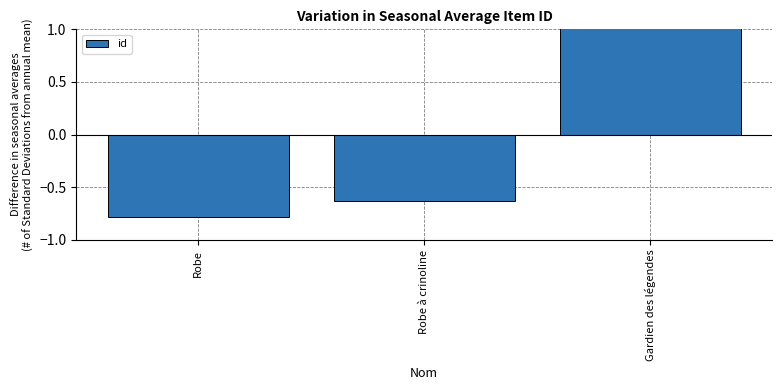

Is it true that the value at Robe à crinoline is -0.9?

False